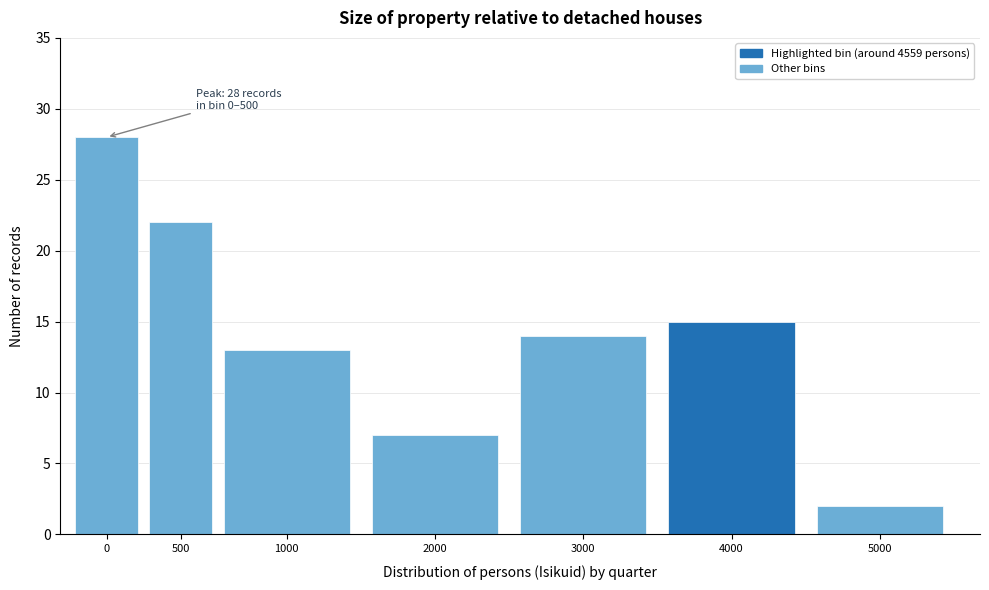

Reading left to right, extract all data points from this chart.

28	22	13	7	14	15	2